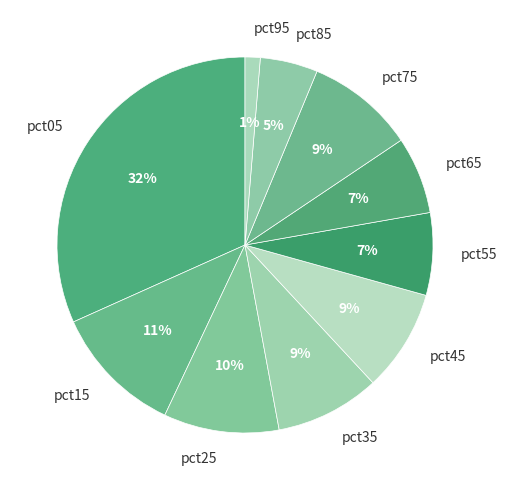

Is pct35 the majority of the pie?

No